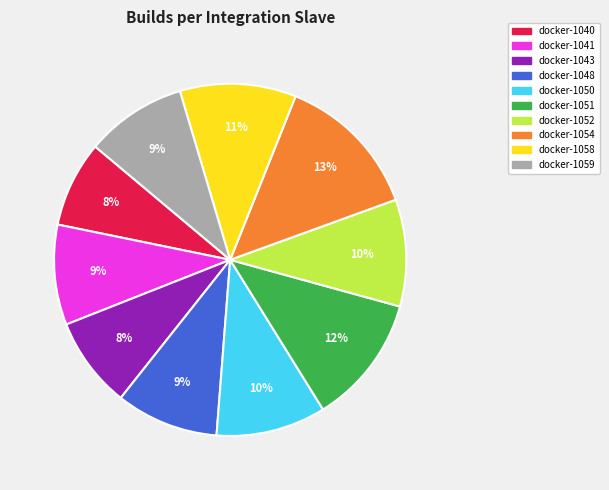

Does any single category account for the majority?

No